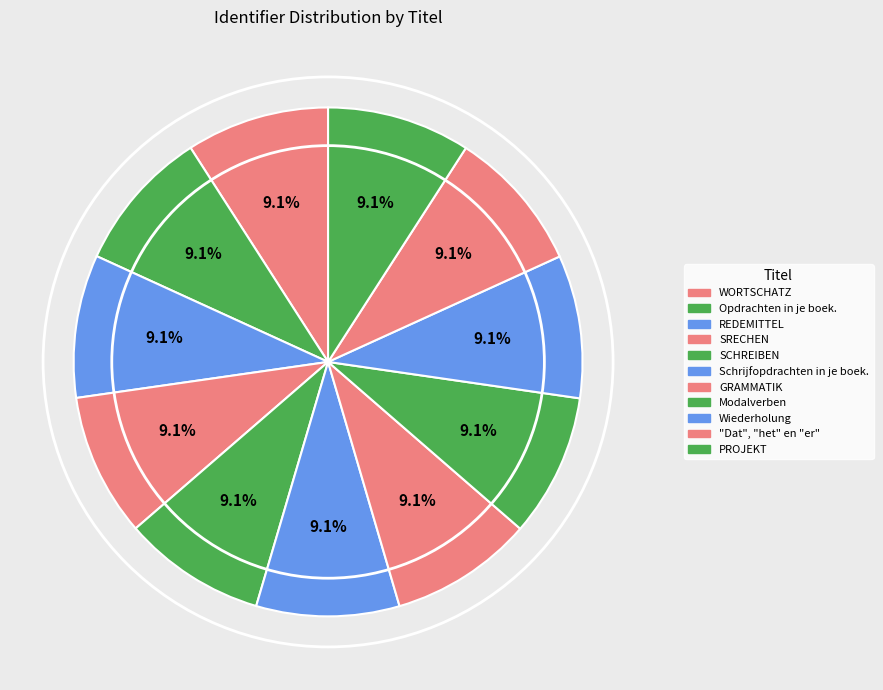

True or false: REDEMITTEL accounts for 9% of the total.

True